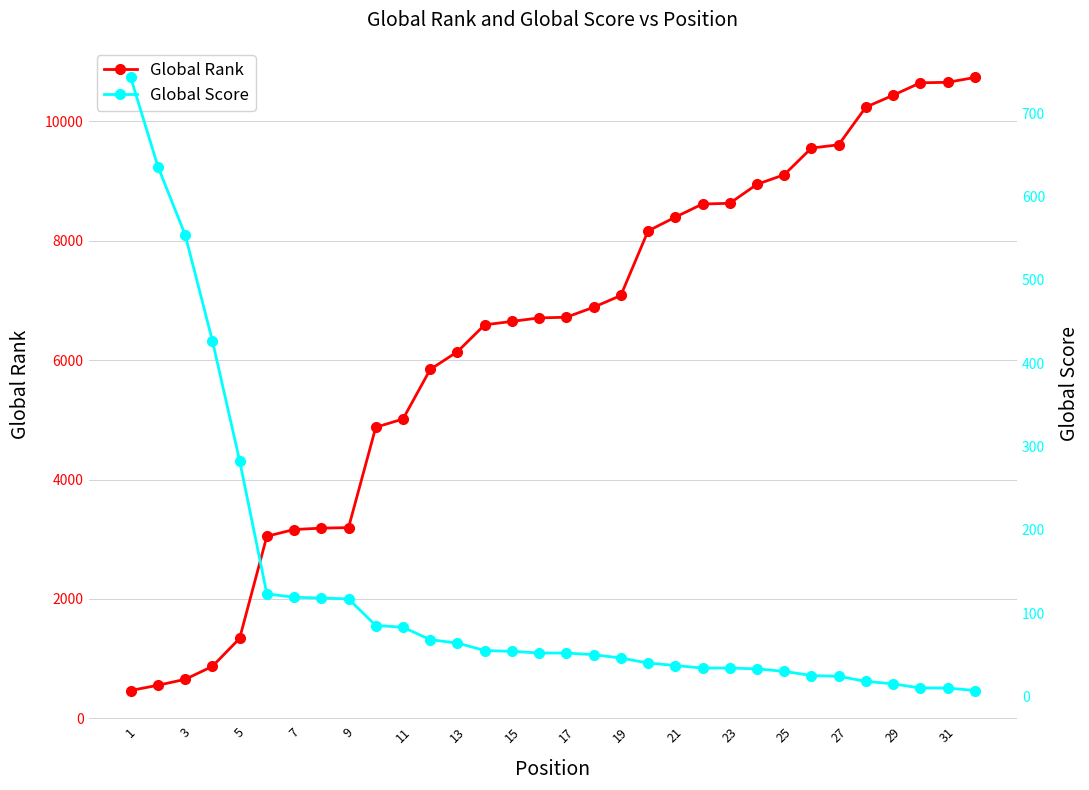

What is the maximum value for Global Rank?

10733